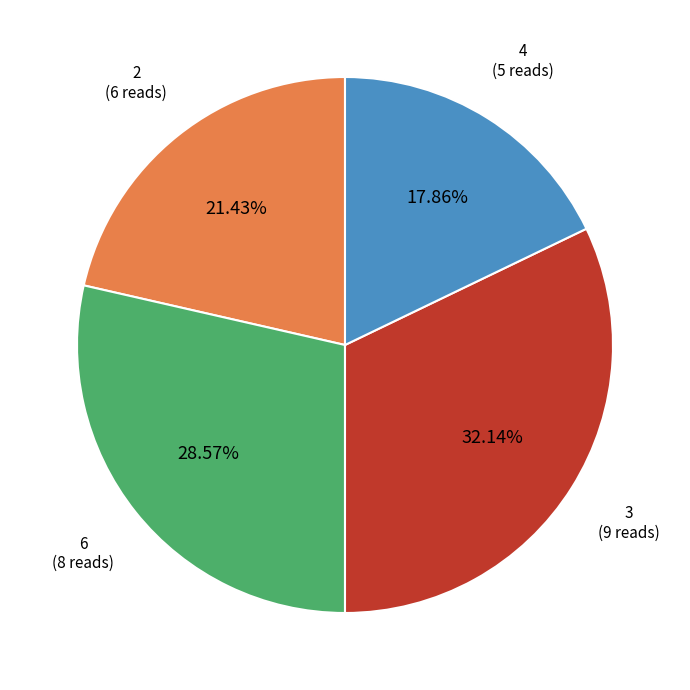

Is there a majority slice in this chart?

No